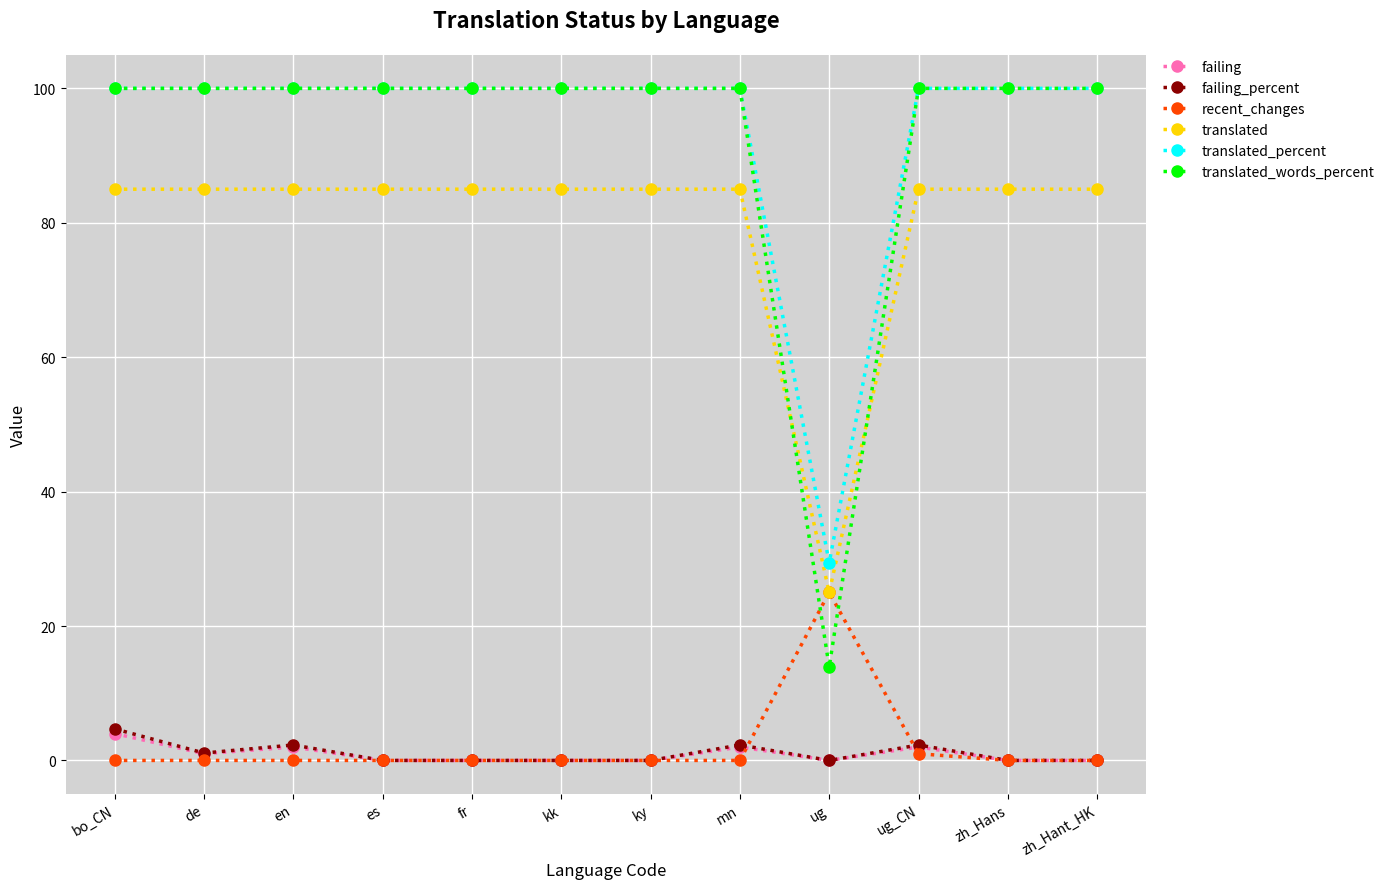

What position from the right is ky?

6